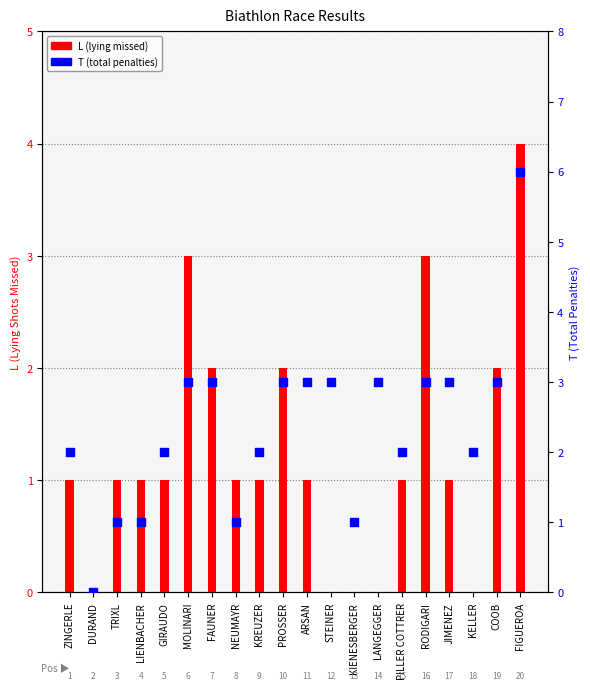

Which series reaches the minimum Y coordinate?

L (Lying)